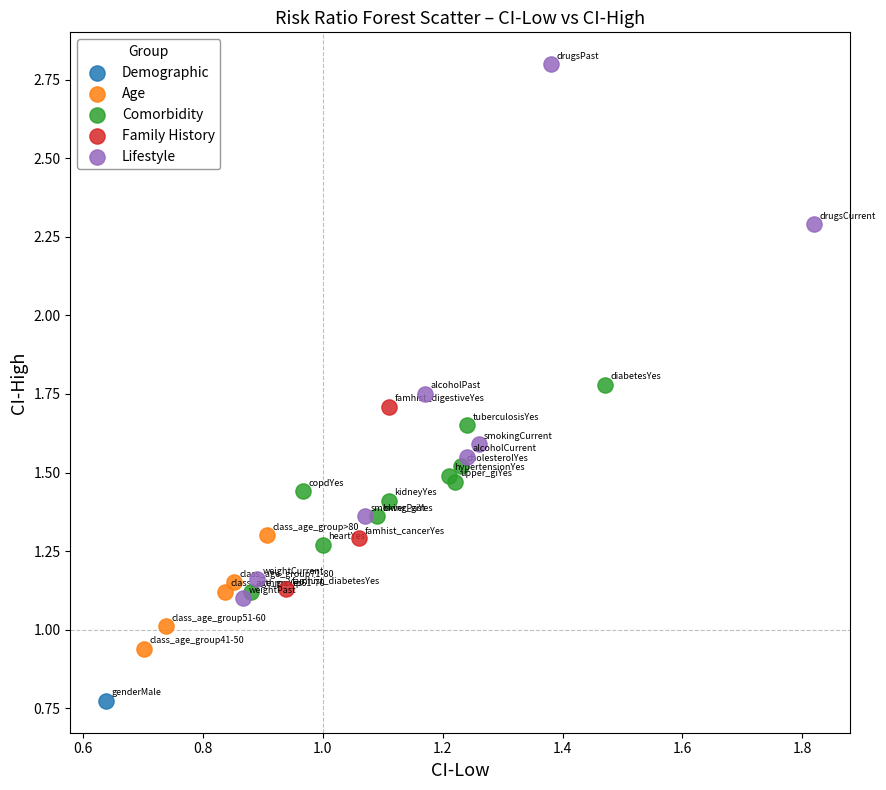

Which series contains the lowest Y value?

Demographic